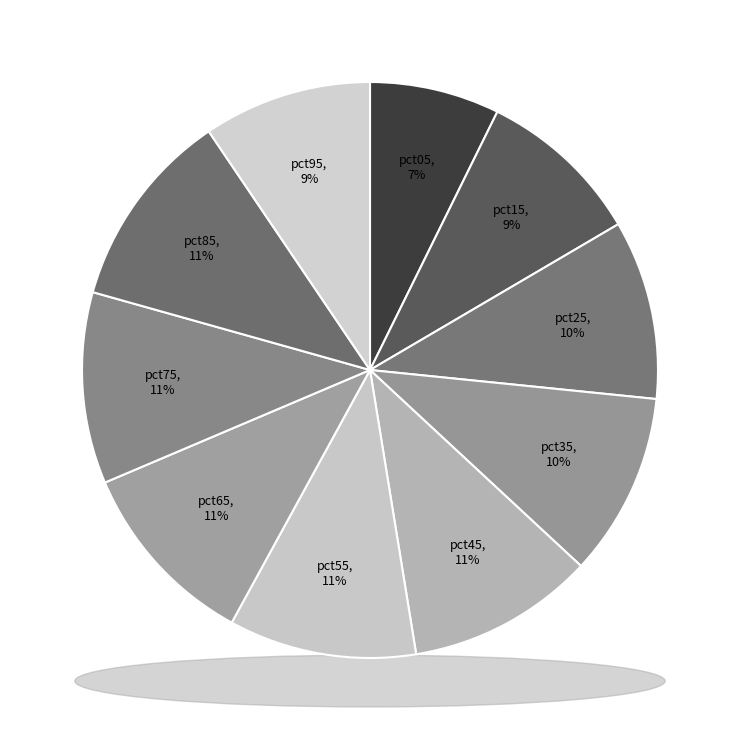

True or false: pct05 accounts for 20% of the total.

False